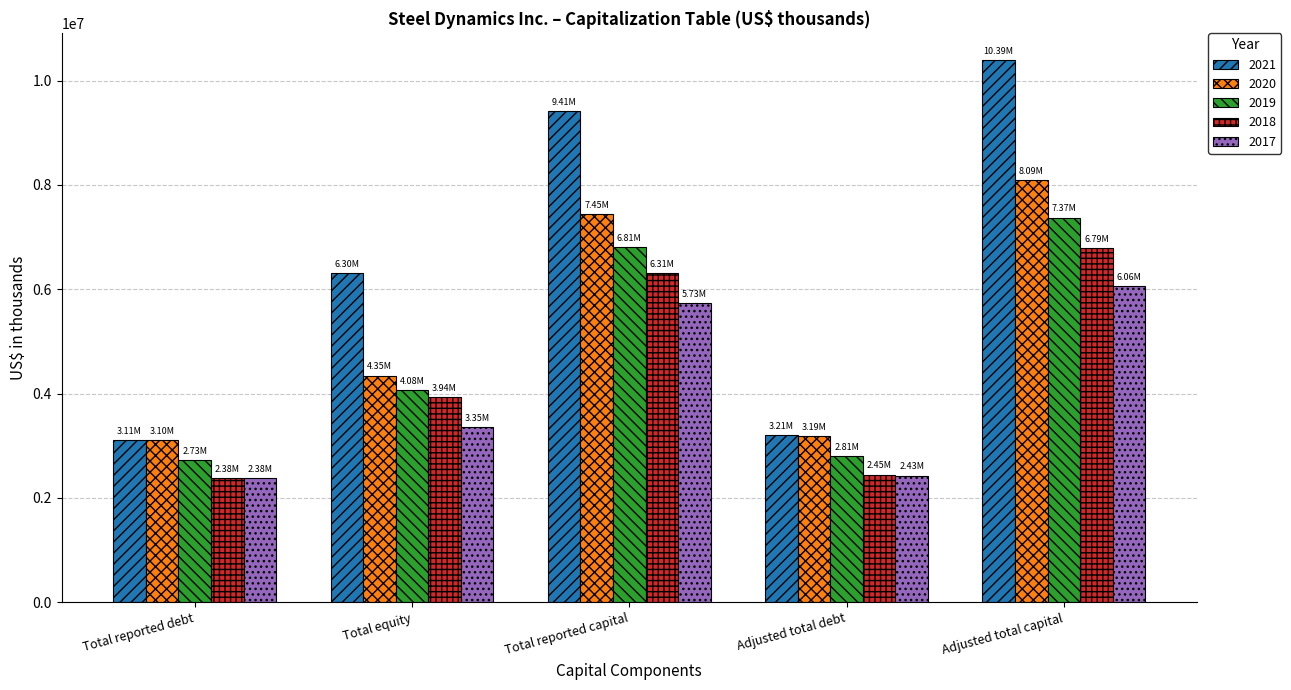

Reading left to right, what are all the values shown in this chart?

2021: Total reported debt=3105876	Total equity=6304641	Total reported capital=9410517	Adjusted total debt=3205950	Adjusted total capital=10387187
2020: Total reported debt=3102676	Total equity=4345164	Total reported capital=7447840	Adjusted total debt=3192992	Adjusted total capital=8085715
2019: Total reported debt=2734344	Total equity=4075834	Total reported capital=6810178	Adjusted total debt=2809773	Adjusted total capital=7374664
2018: Total reported debt=2376723	Total equity=3935071	Total reported capital=6311794	Adjusted total debt=2449784	Adjusted total capital=6790346
2017: Total reported debt=2381940	Total equity=3351574	Total reported capital=5733514	Adjusted total debt=2429040	Adjusted total capital=6056333